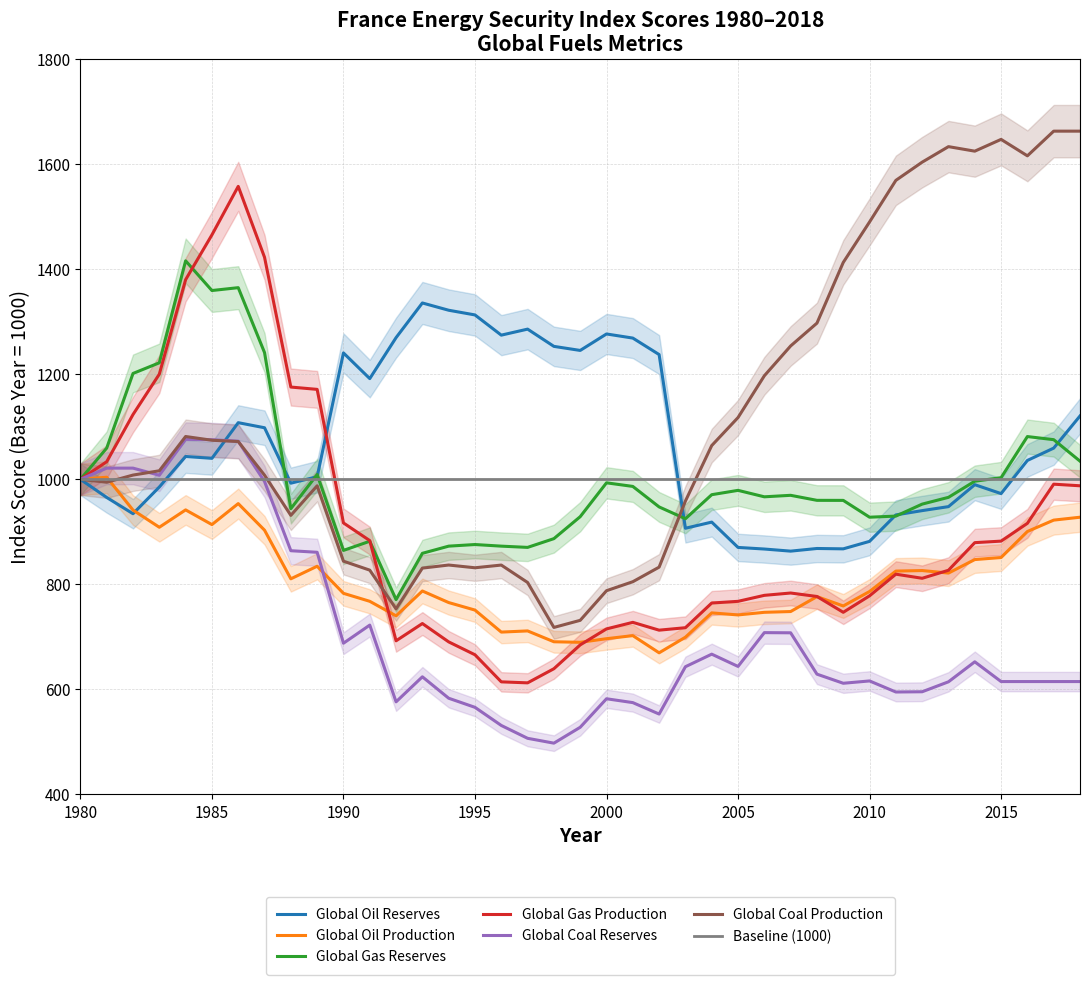

What is the minimum value for Global Gas Production?

612.4